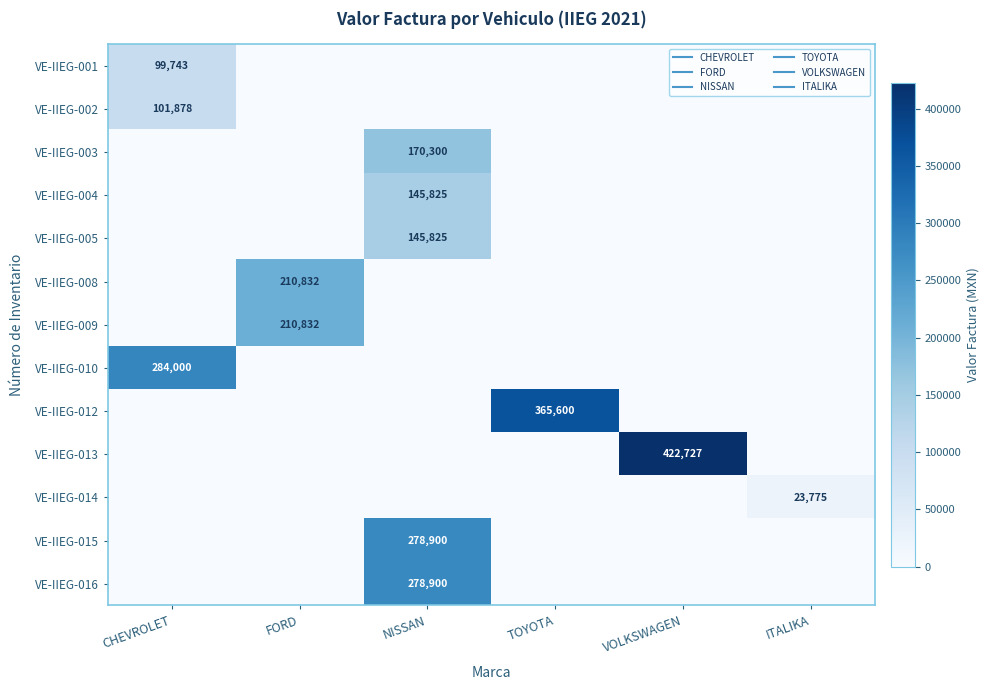

Which series changed the most between NISSAN and ITALIKA?

VE-IIEG-015